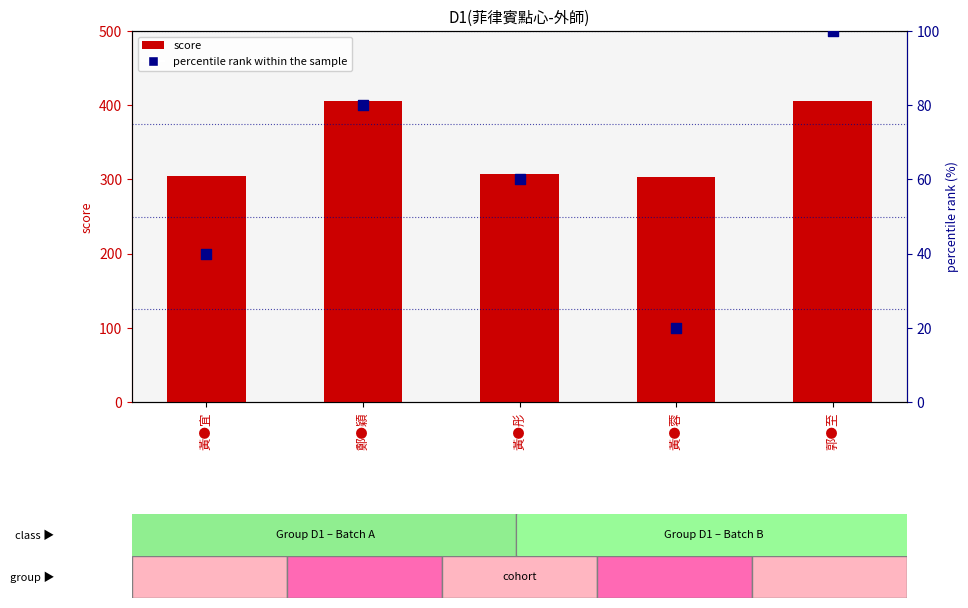

Which series has the widest spread of Y values?

score